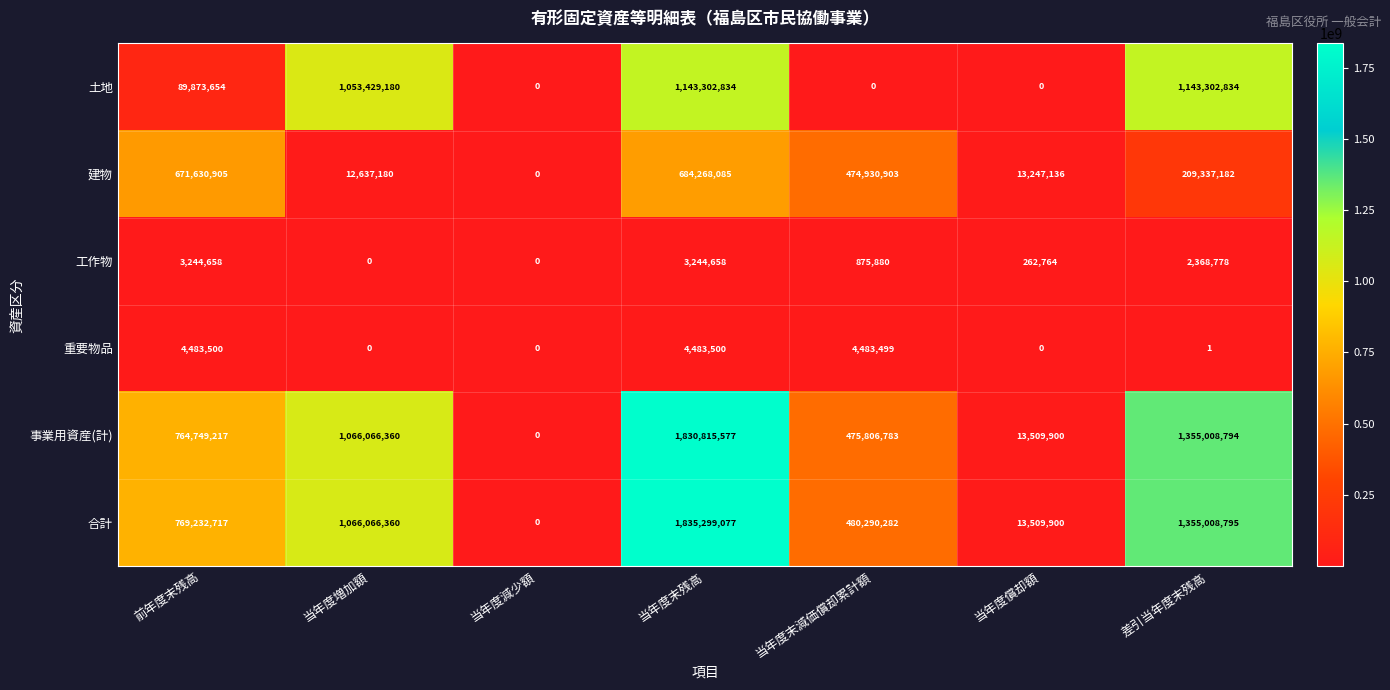

At how many categories does at least one series exceed 1550153152?

1